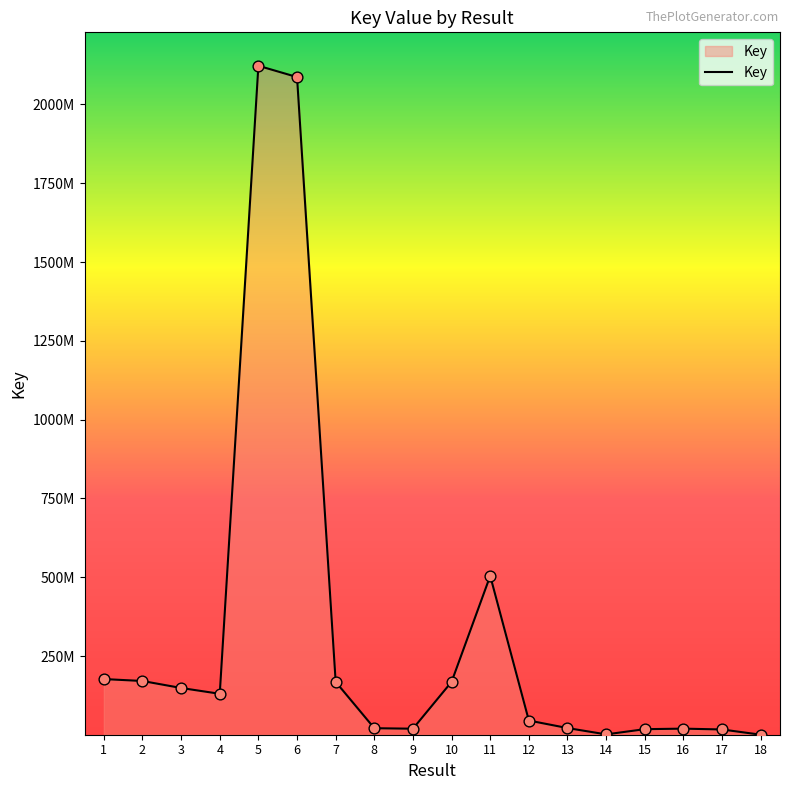

Approximately how many times larger is the value at 16 compared to 9?

1.0